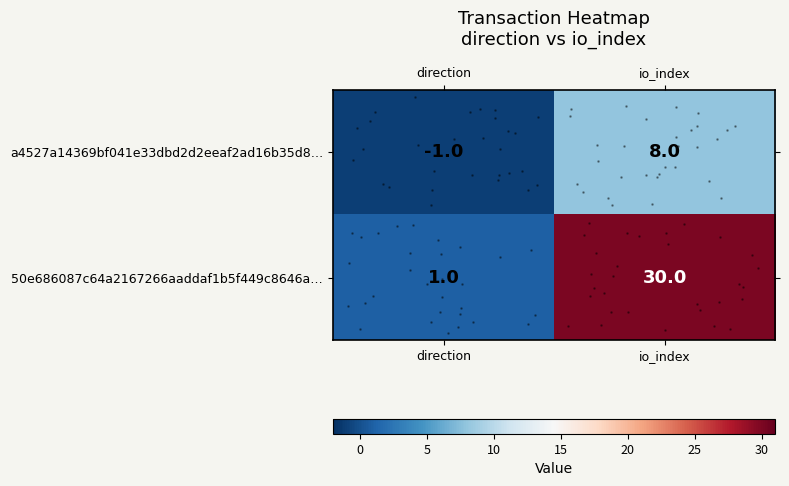

List the series in order of their overall mean, lowest first.

a4527a14369bf041e33dbd2d2eeaf2ad16b35d8…, 50e686087c64a2167266aaddaf1b5f449c8646a…